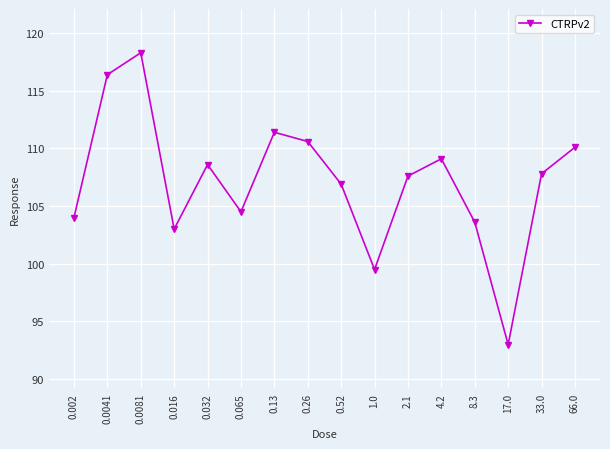

Where is the first local maximum?

0.0081